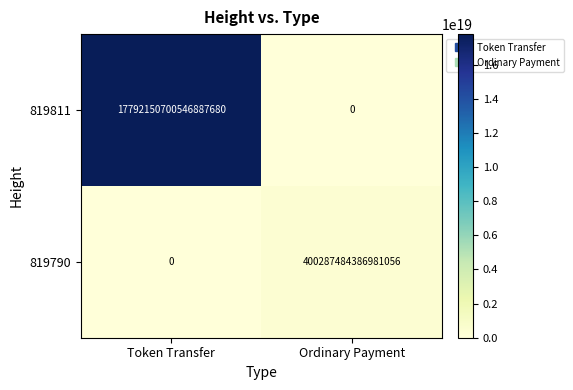

The 819811 series shows 5123942237072830464 at Token Transfer. True or false?

False